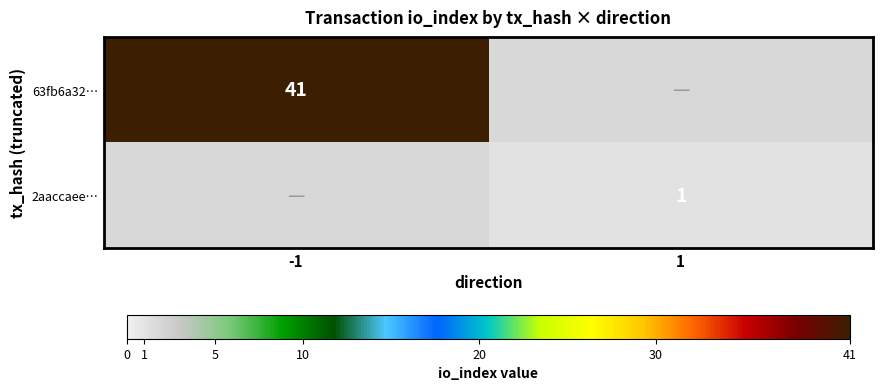

Is the value of 63fb6a32… at -1 greater than the value of 2aaccaee… at 1?

Yes